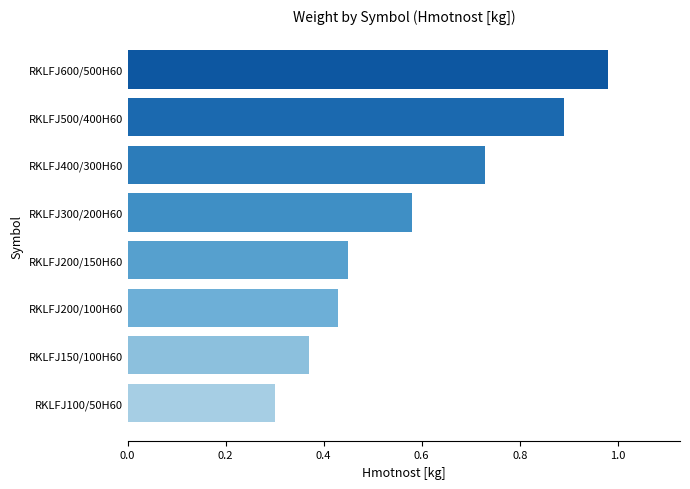

What is the sum of all values?

4.7